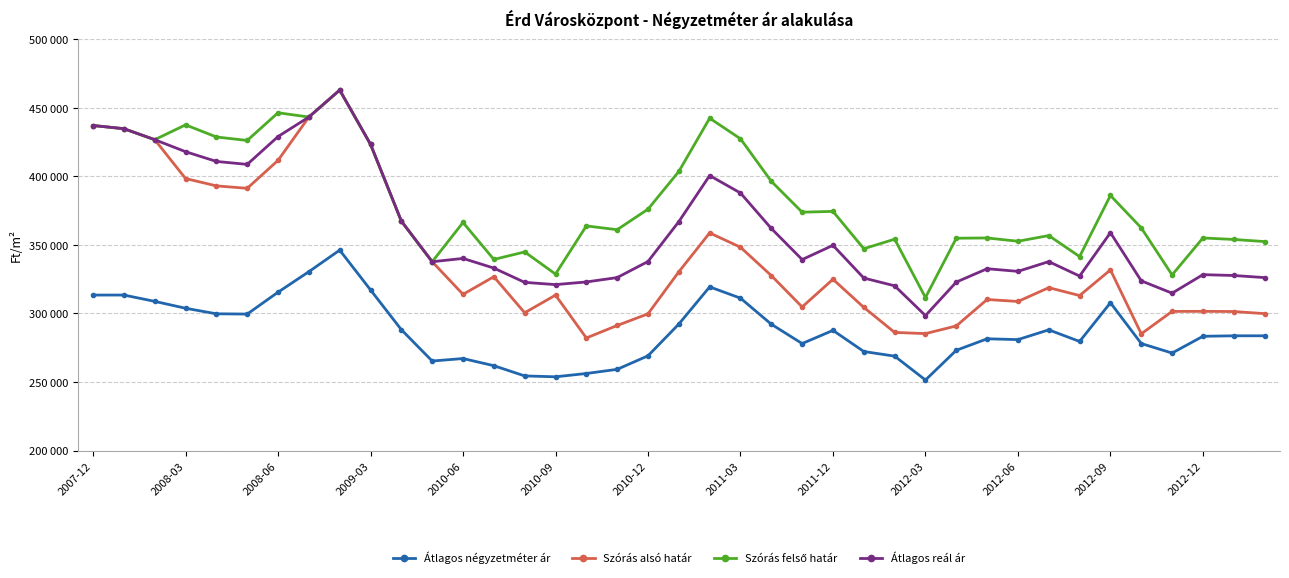

Is this an area chart (filled region under the line)?

No